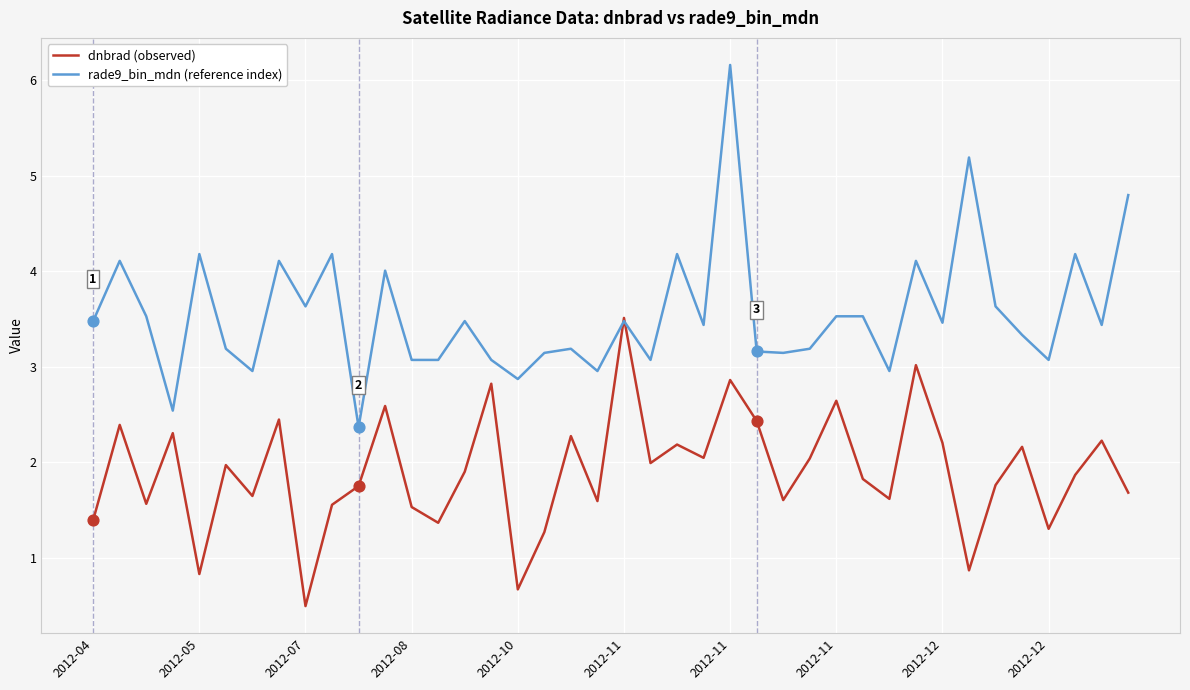

Which series has the largest total across all categories?

rade9_bin_mdn (reference index)